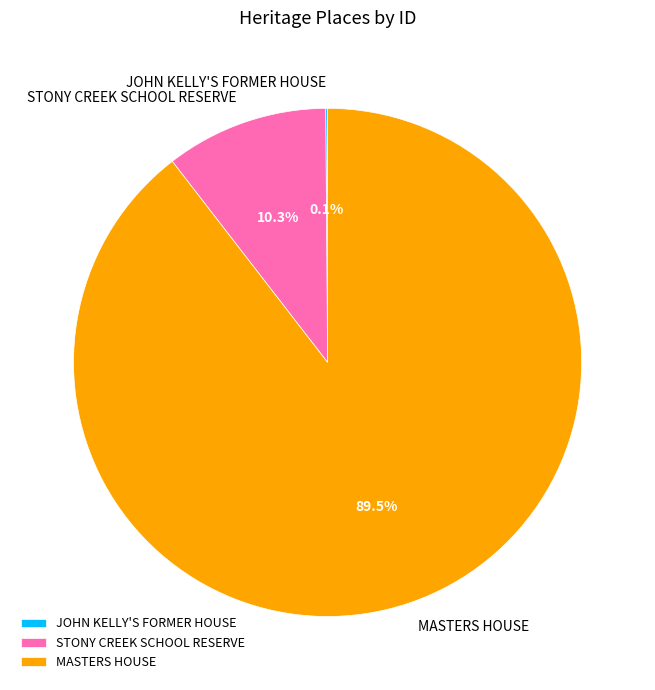

Is MASTERS HOUSE the majority of the pie?

Yes